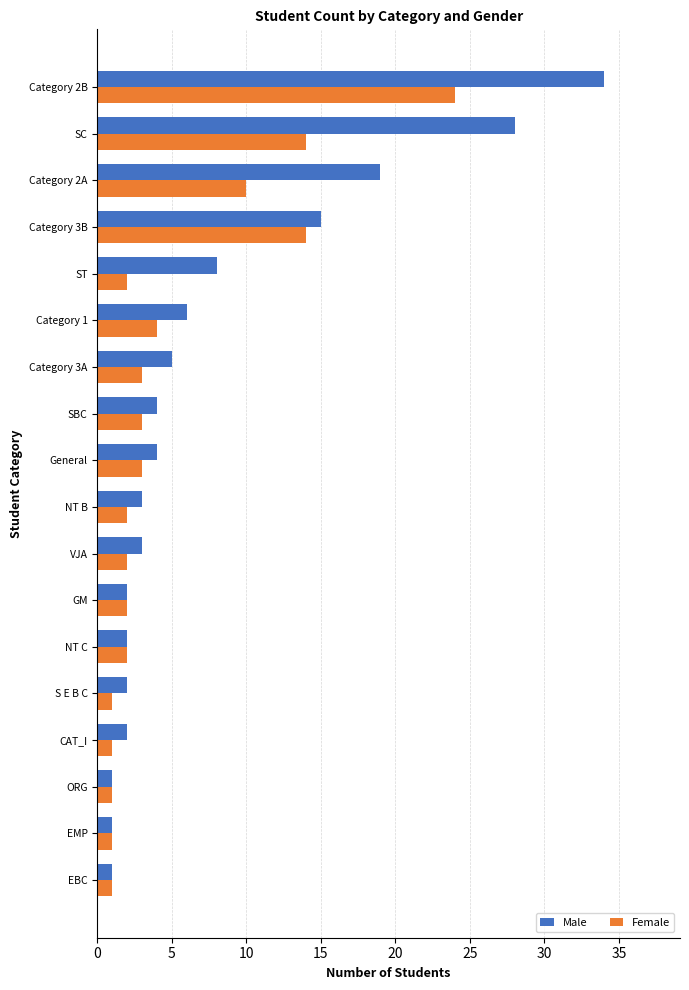

Between NT C and Category 1, which series saw the biggest shift?

Male